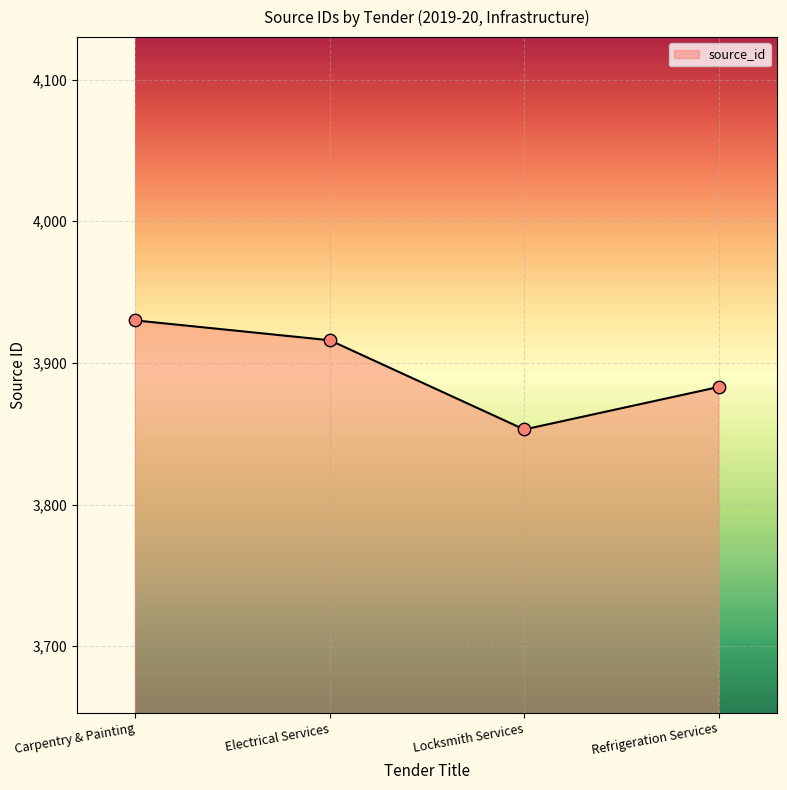

Which has a higher value, Electrical Services or Carpentry & Painting?

Carpentry & Painting